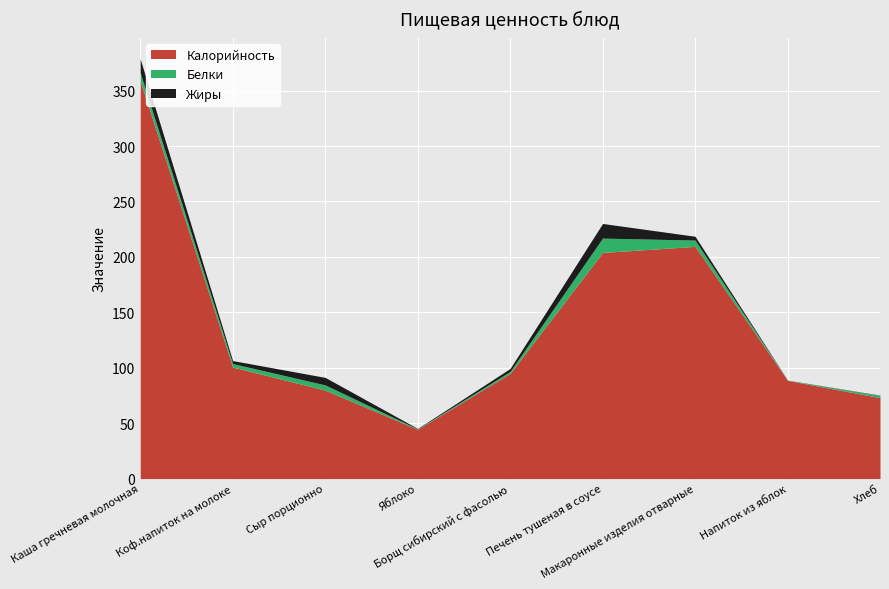

What is the sum of the Белки values at Хлеб and Сыр порционно?

6.7